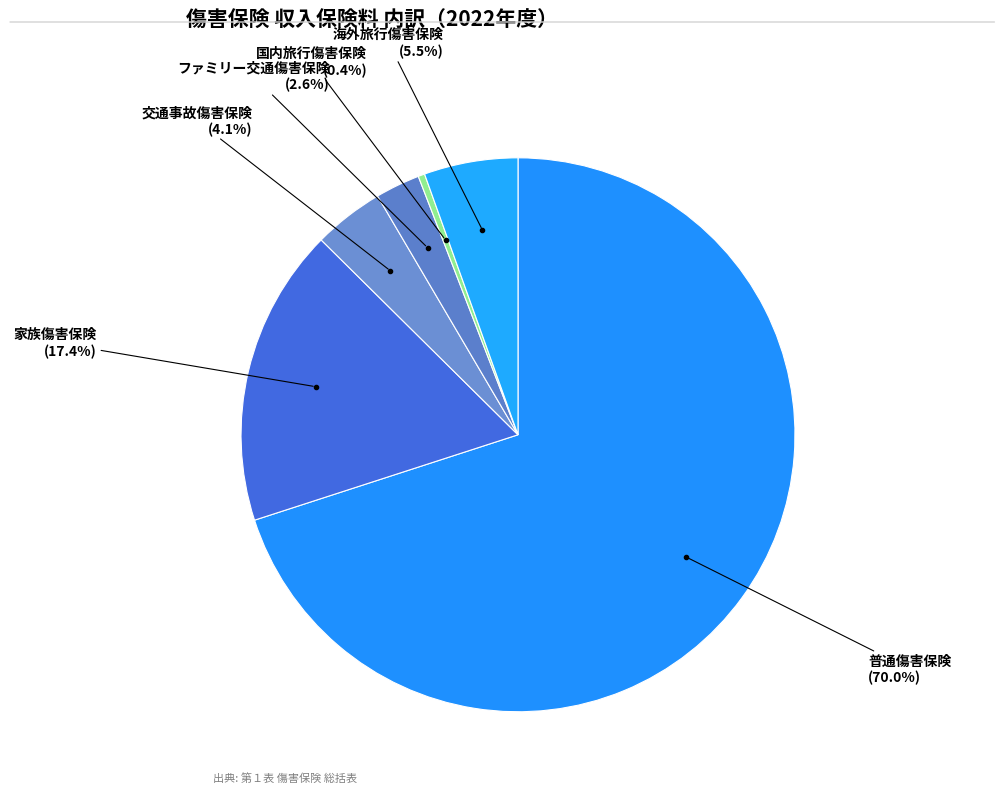

How many segments does this pie chart have?

6